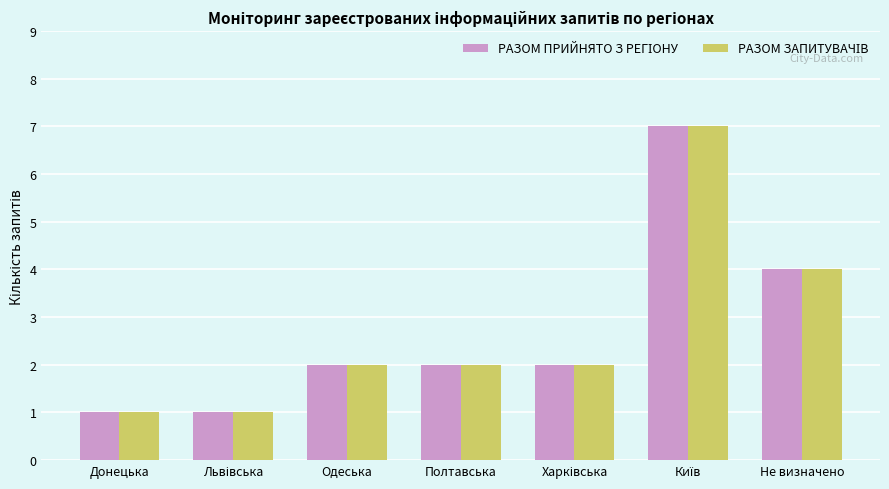

Rank the series at Полтавська from lowest to highest value.

РАЗОМ ПРИЙНЯТО З РЕГІОНУ, РАЗОМ ЗАПИТУВАЧІВ